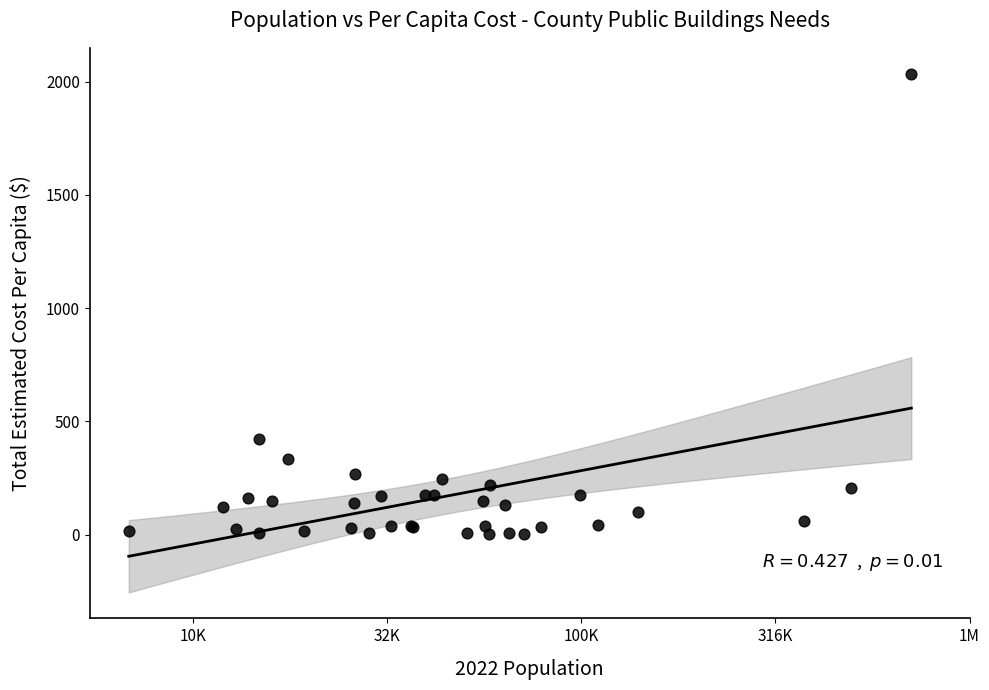

What Y value in the scatter plot is closest to 1018?

423.0